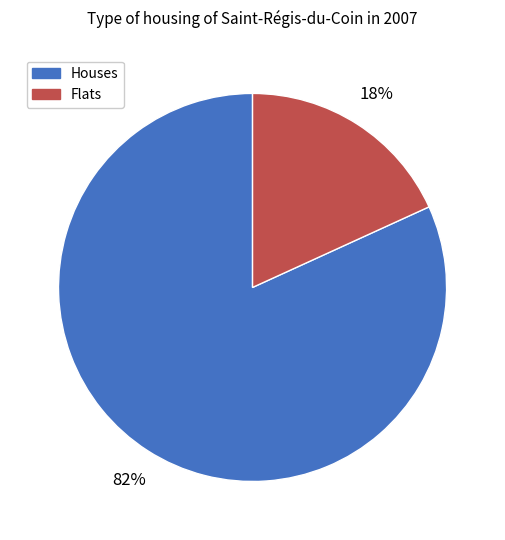

Does any single category account for the majority?

Yes